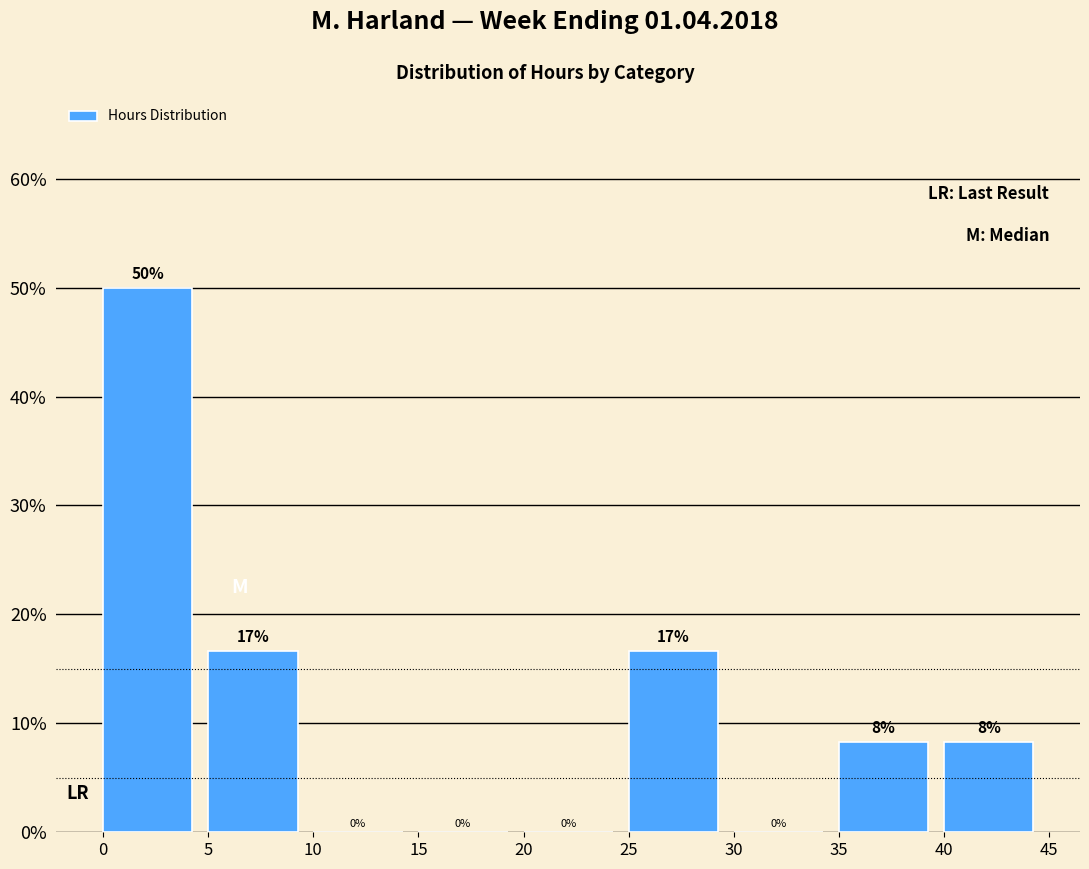

Over which range of the x-axis is the bar tallest?

0 to 5